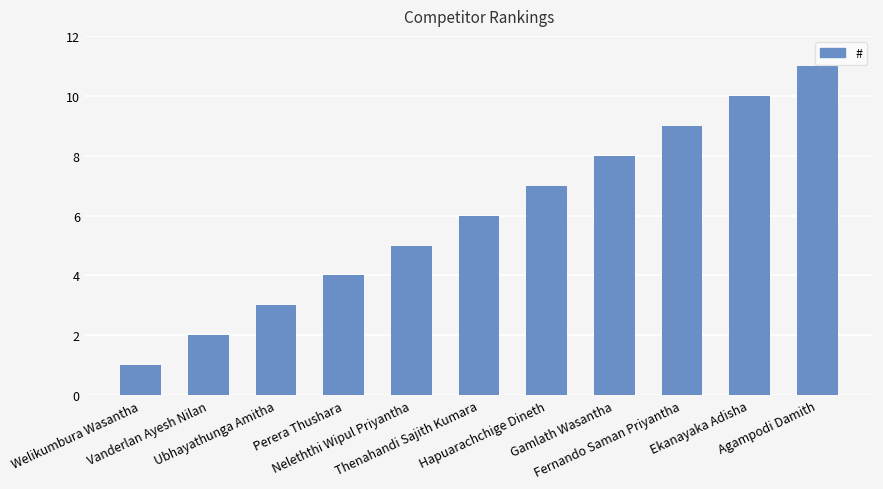

What is the label of the 8th bar from the right?

Perera Thushara